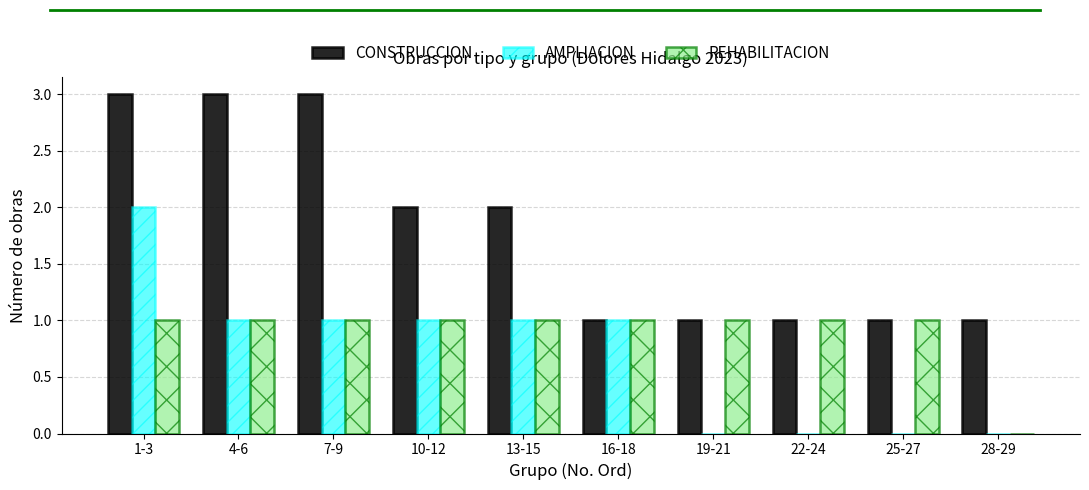

Reading right to left, extract all data points from this chart.

CONSTRUCCION: 28-29=1	25-27=1	22-24=1	19-21=1	16-18=1	13-15=2	10-12=2	7-9=3	4-6=3	1-3=3
AMPLIACION: 28-29=0	25-27=0	22-24=0	19-21=0	16-18=1	13-15=1	10-12=1	7-9=1	4-6=1	1-3=2
REHABILITACION: 28-29=0	25-27=1	22-24=1	19-21=1	16-18=1	13-15=1	10-12=1	7-9=1	4-6=1	1-3=1